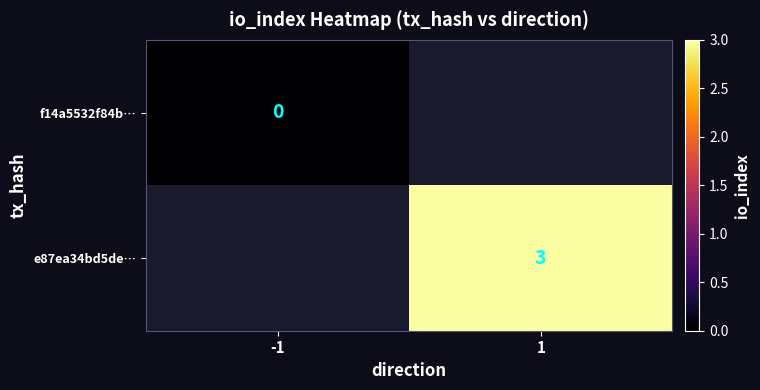

What is the maximum value shown in the chart?

3.0